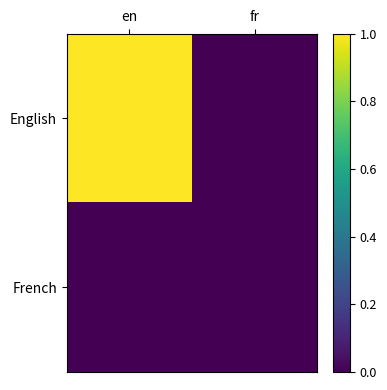

Reading left to right, what are all the values shown in this chart?

English: en=1	fr=0
French: en=0	fr=0